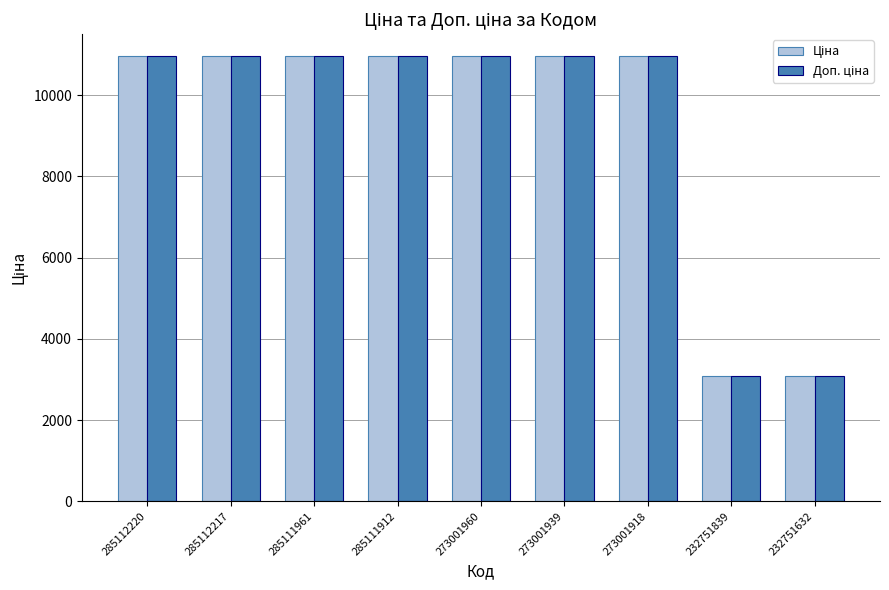

What is the smallest value displayed?

3091.0